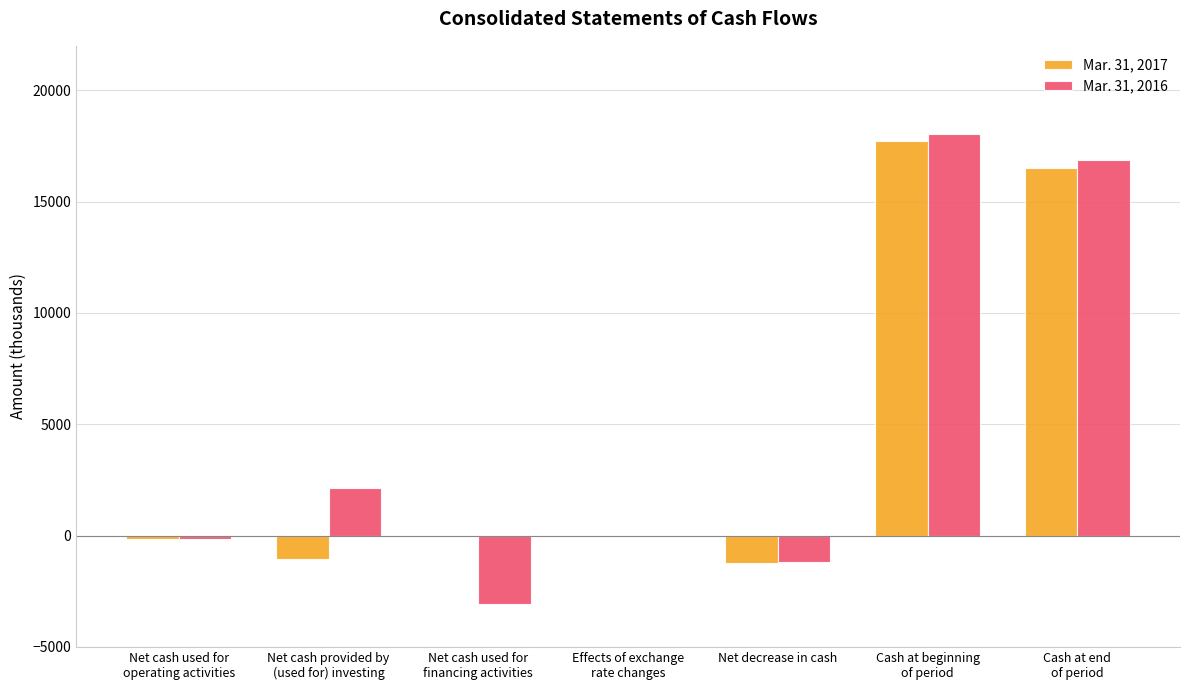

What is the greatest value displayed?

18059